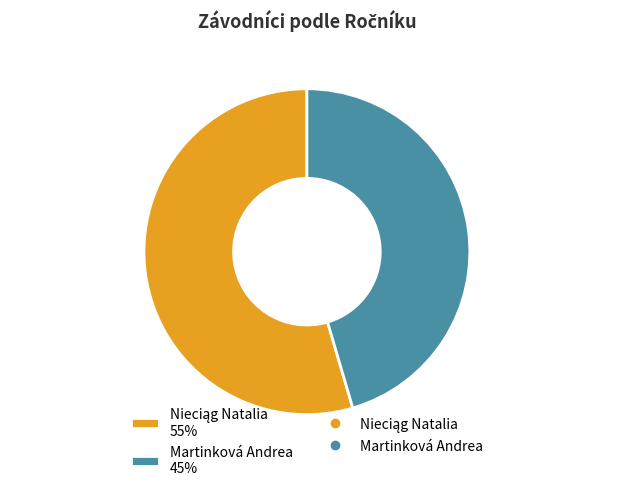

To the nearest percent, what is the average slice percentage?

50%